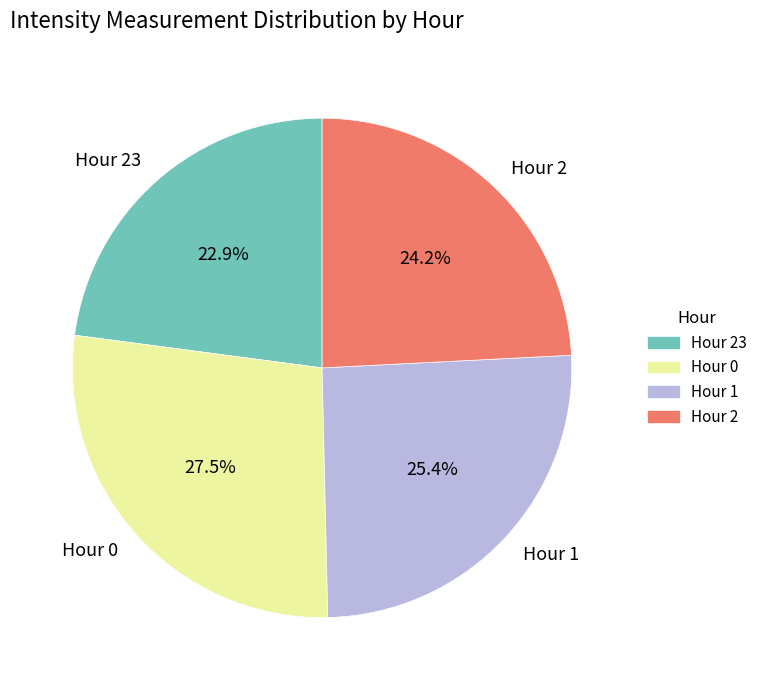

Is there any slice that represents more than half of the pie?

No